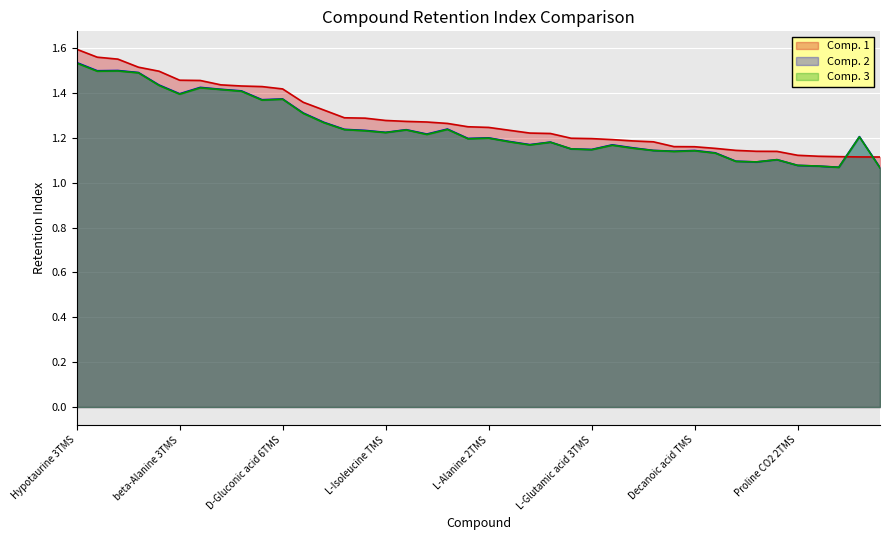

How many lines are shown in the chart?

3